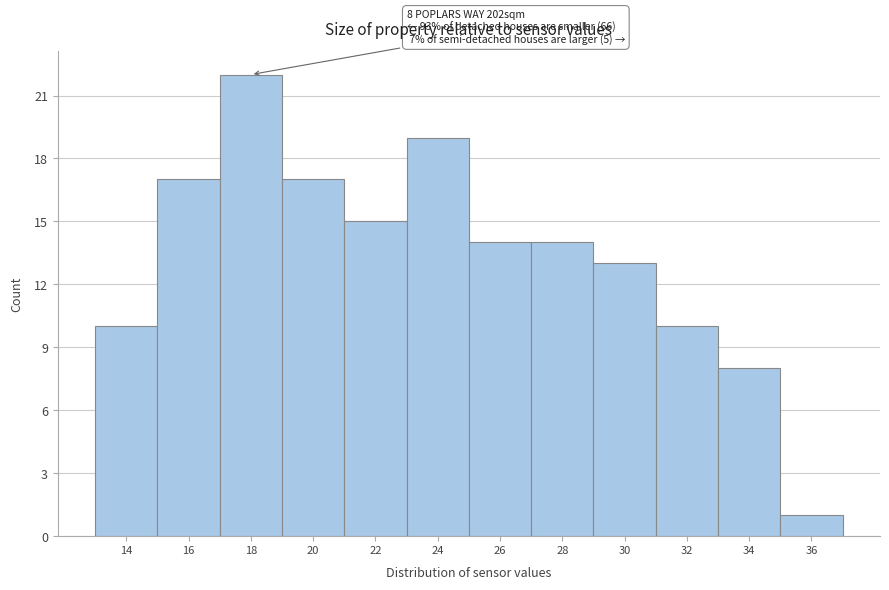

Reading right to left, extract all data points from this chart.

1	8	10	13	14	14	19	15	17	22	17	10